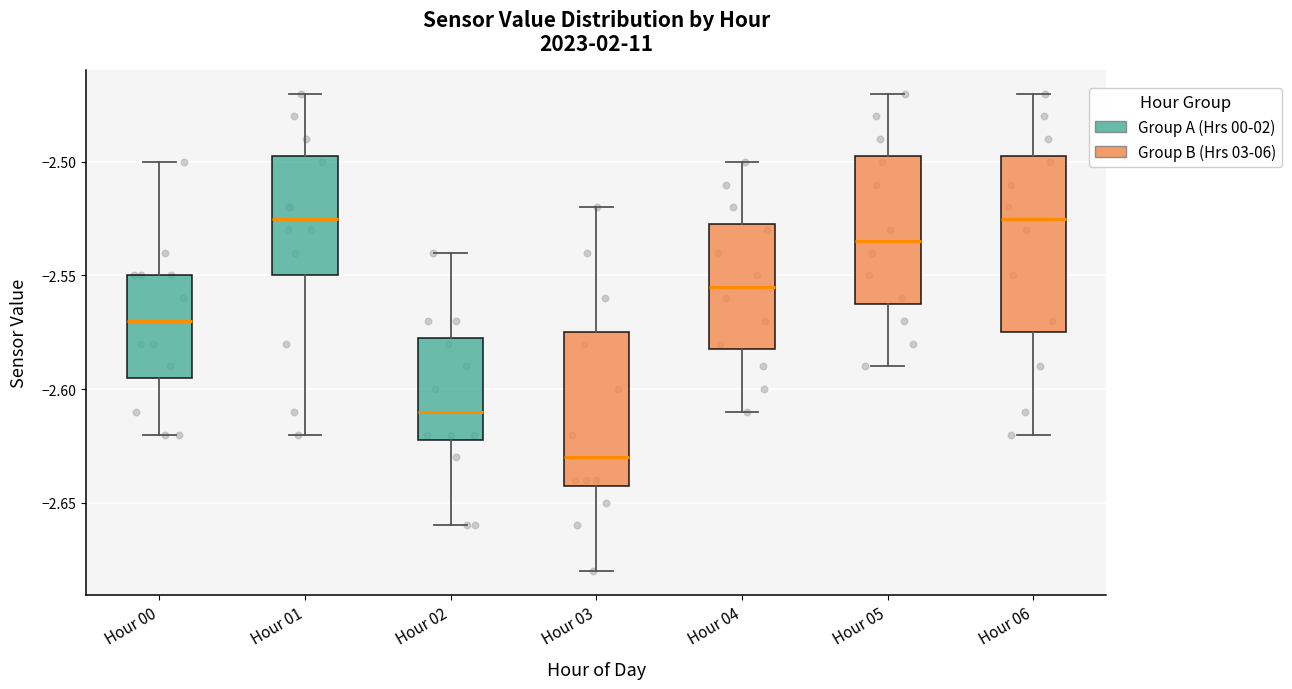

Reading left to right, read every box against the y-axis: the position of its median line, the range the box covers, and the ends of its whiskers. The values are not printed on the chart, so give them approximately, as read against the axis.

Hour 00: median -2.570, box -2.595 to -2.550, whiskers -2.620 to -2.500
Hour 01: median -2.525, box -2.550 to -2.495, whiskers -2.620 to -2.470
Hour 02: median -2.610, box -2.620 to -2.575, whiskers -2.660 to -2.540
Hour 03: median -2.630, box -2.640 to -2.575, whiskers -2.680 to -2.520
Hour 04: median -2.555, box -2.580 to -2.525, whiskers -2.610 to -2.500
Hour 05: median -2.535, box -2.560 to -2.495, whiskers -2.590 to -2.470
Hour 06: median -2.525, box -2.575 to -2.495, whiskers -2.620 to -2.470